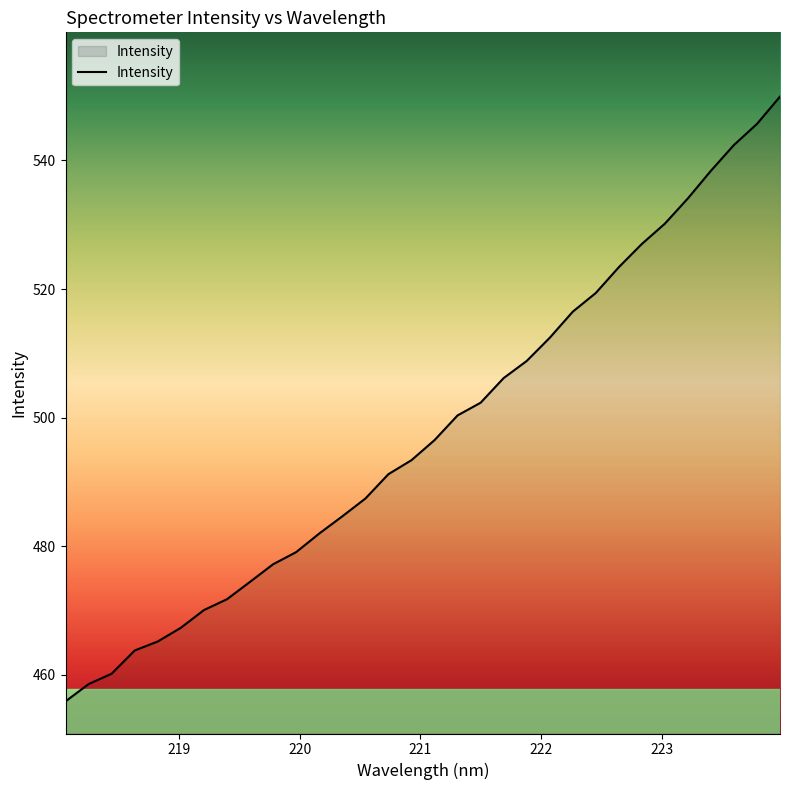

What is the smallest value displayed?

455.9